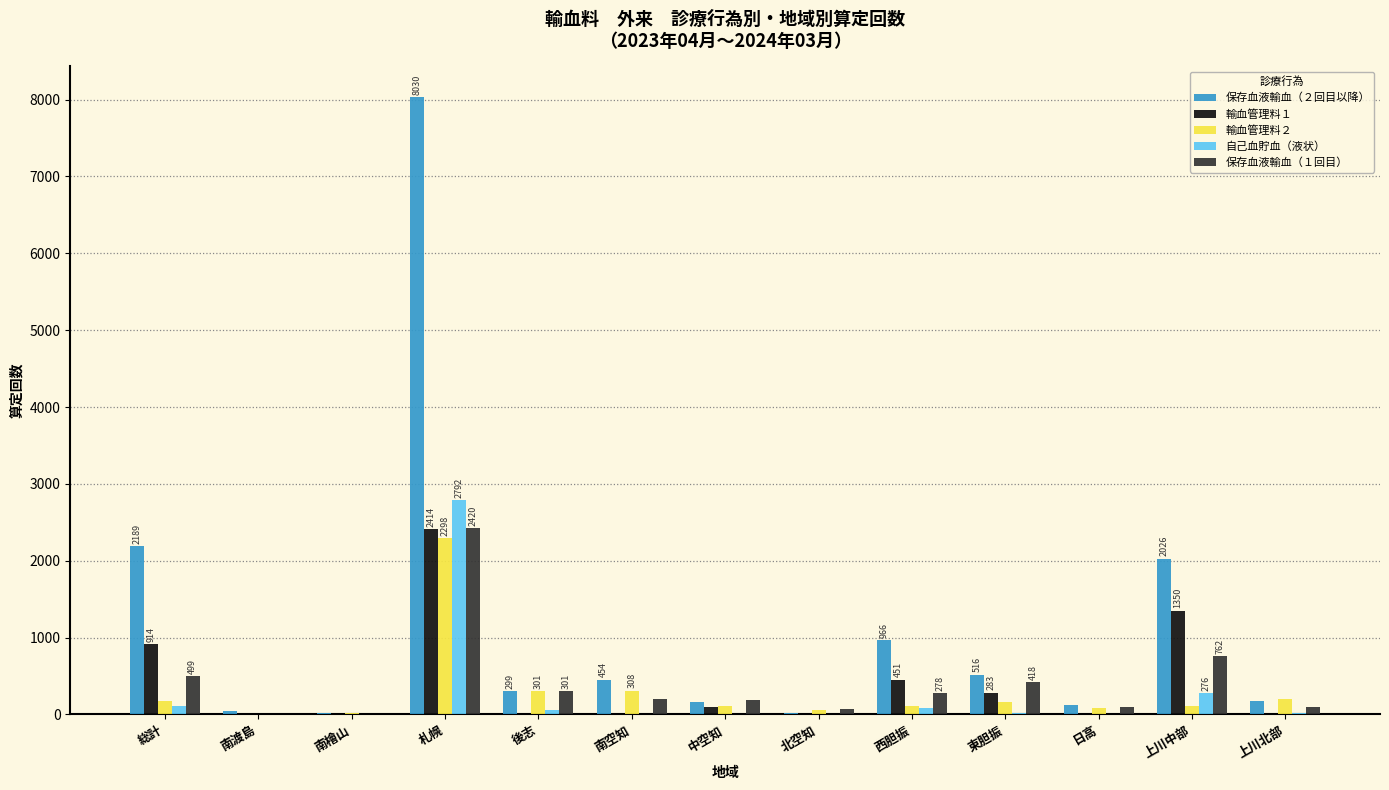

Is it true that 自己血貯血（液状） equals 1584 at 中空知?

False